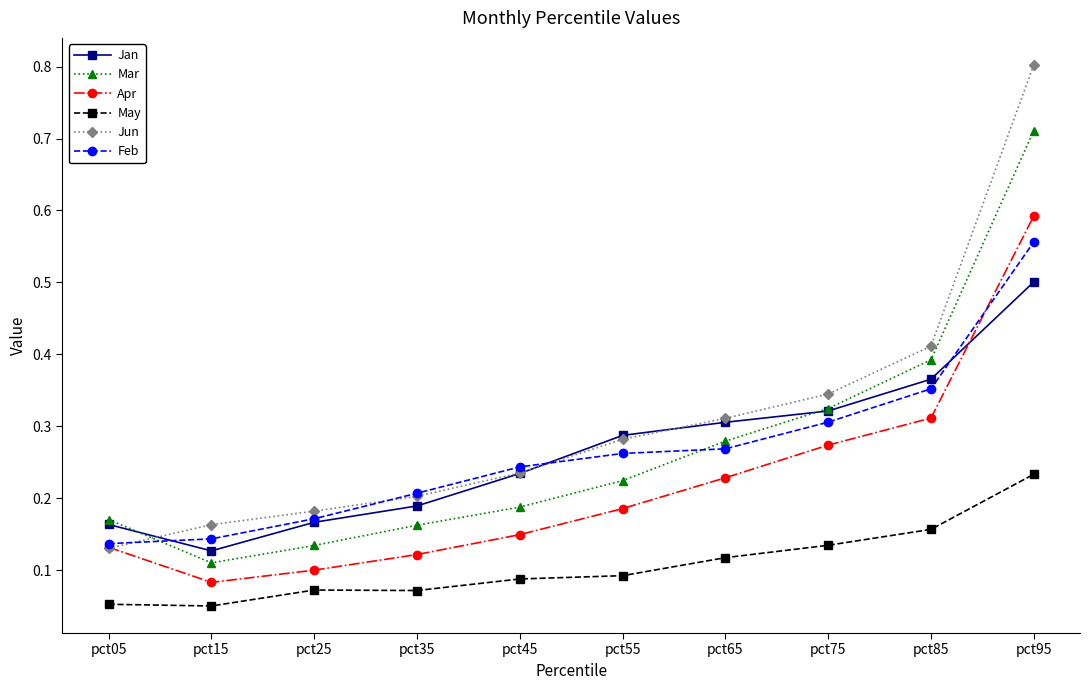

The Jun series shows 0.3 at pct65. True or false?

True